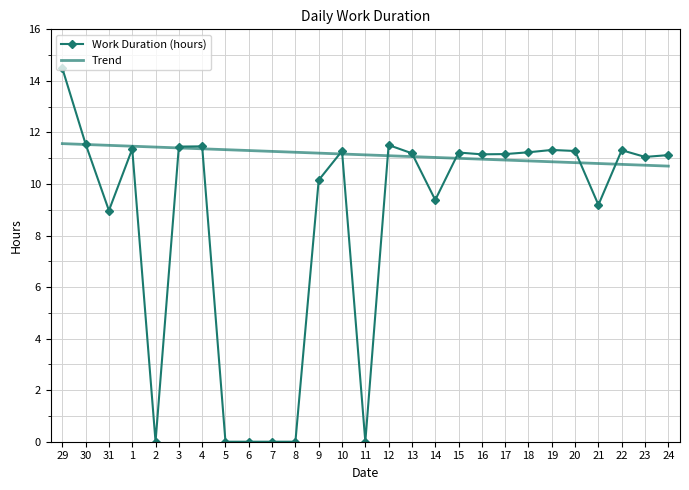

True or false: Work Duration (hours) has a value of 15.0 at 1.

False